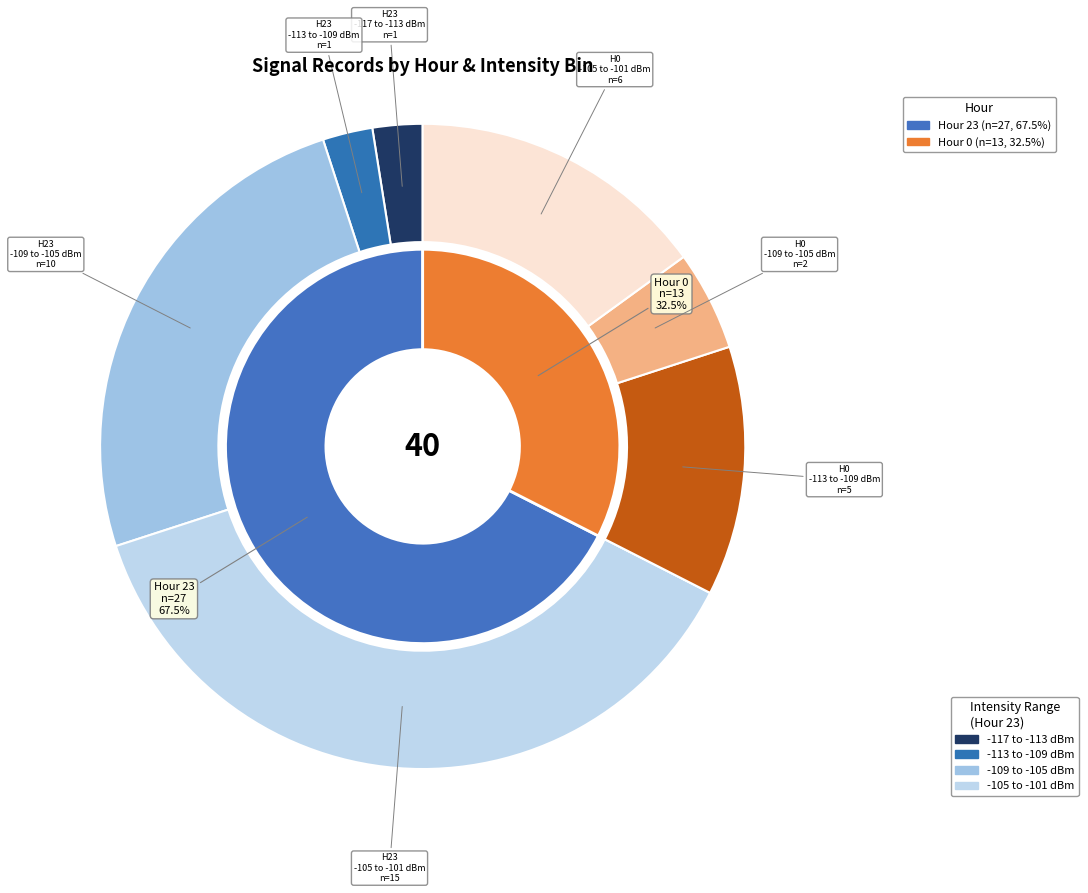

To the nearest percent, what is the average slice percentage?

50%